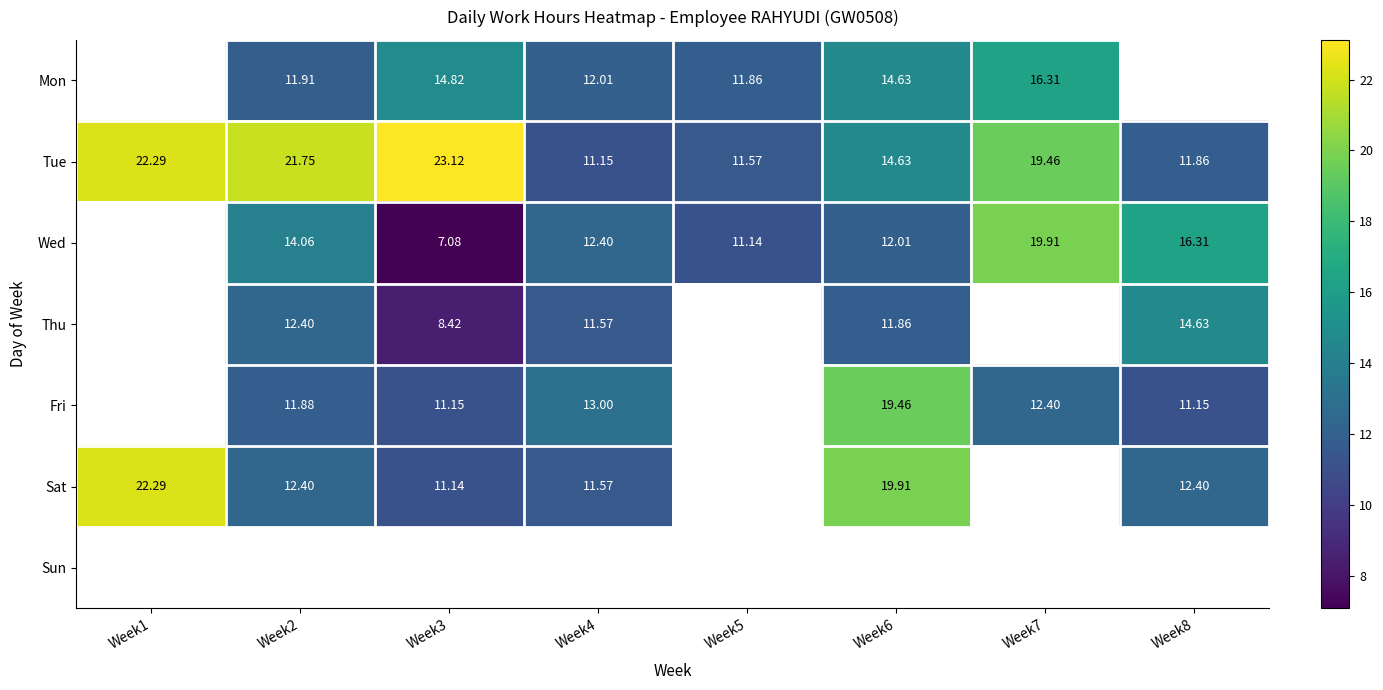

Is it true that Mon equals 20.0 at Week3?

False